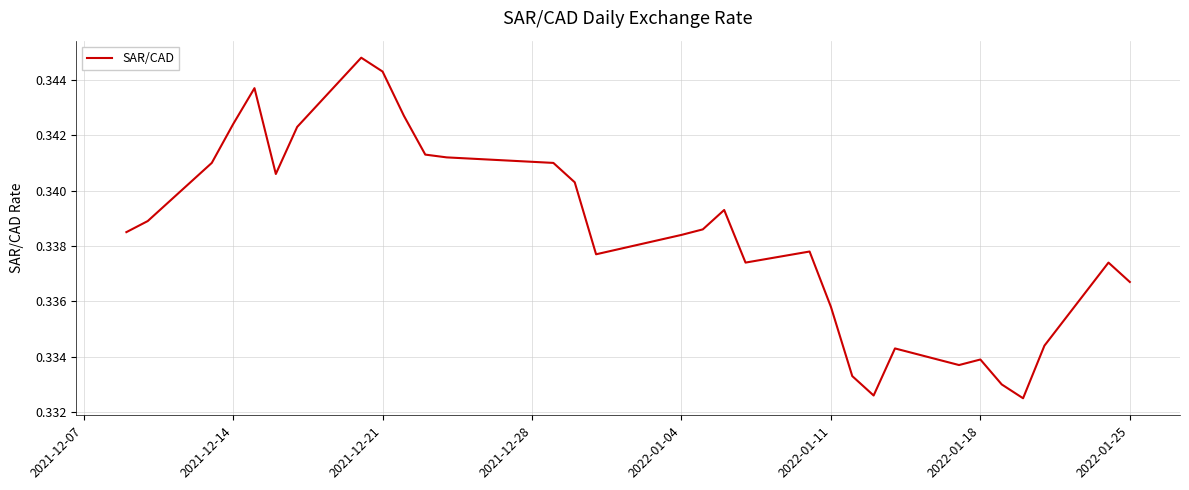

Does the chart display data point markers on the line(s)?

No